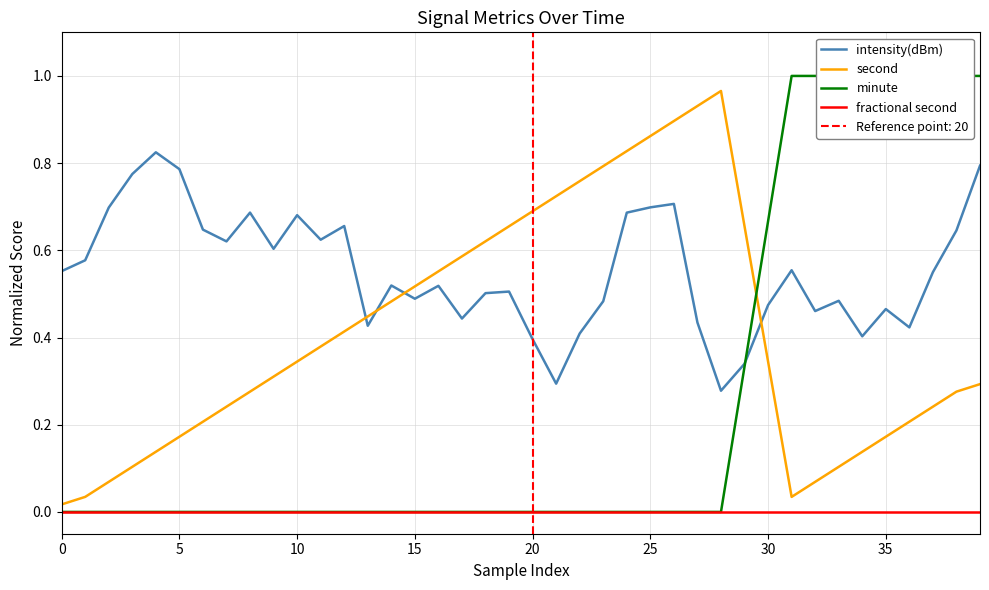

Between 24 and 29, which series saw the biggest shift?

intensity(dBm)